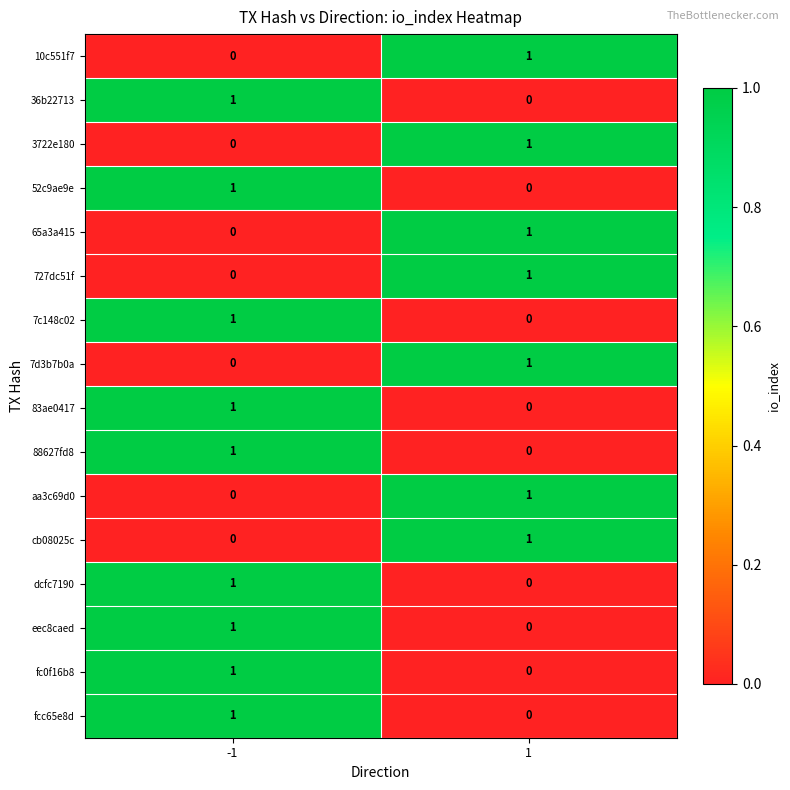

What is the total value across all series at -1?

9